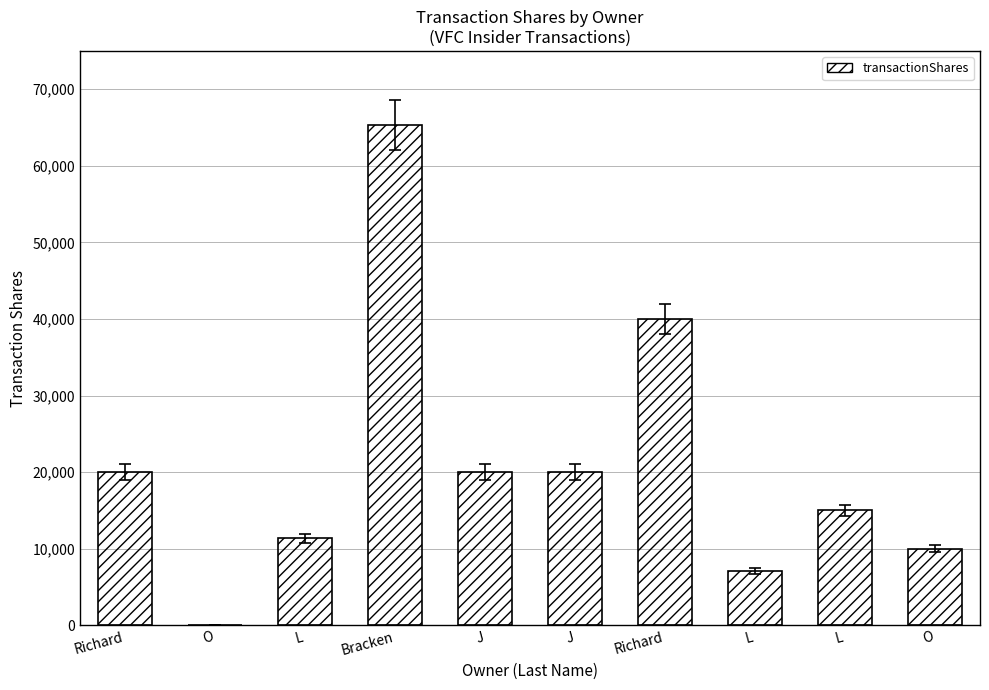

What value does the data have at Bracken?

65360